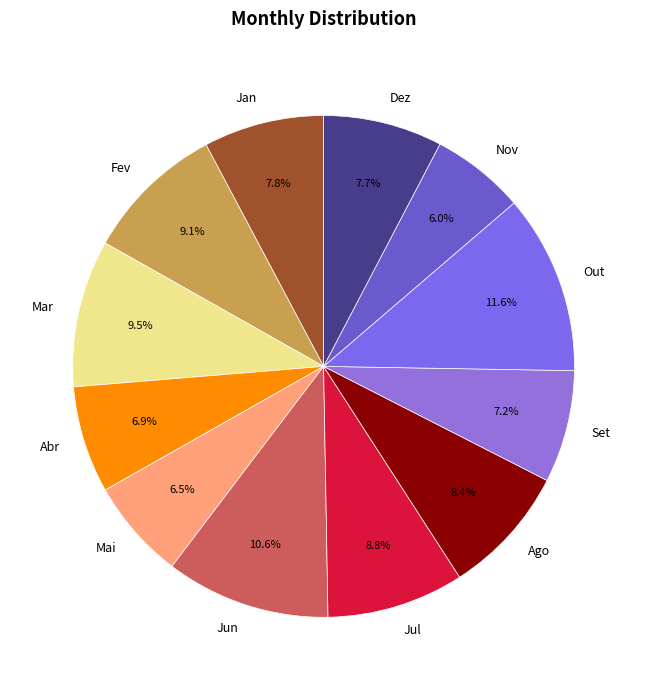

Does Out represent more than half of the total?

No